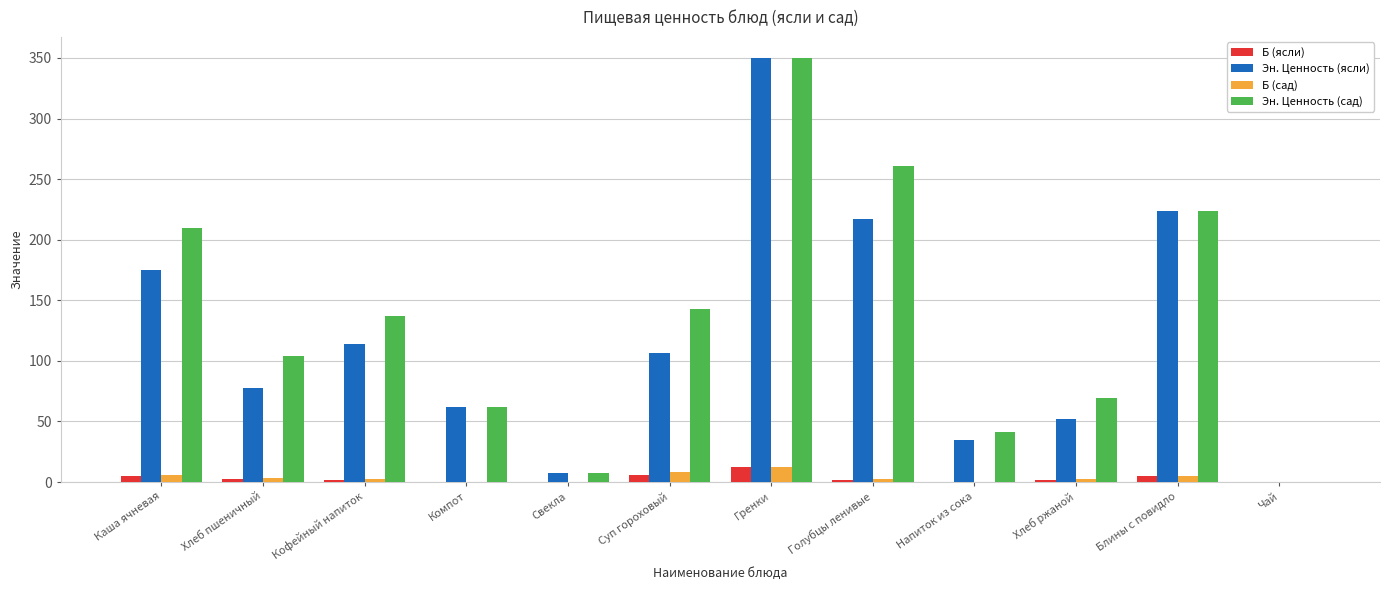

What is the maximum value for Б (ясли)?

12.2